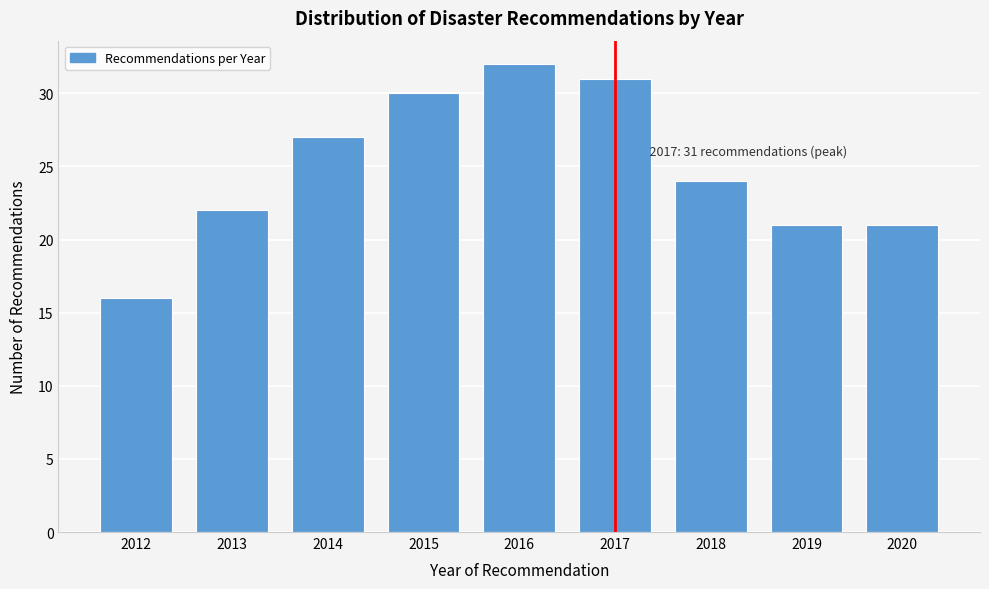

Reading left to right, extract all data points from this chart.

16	22	27	30	32	31	24	21	21